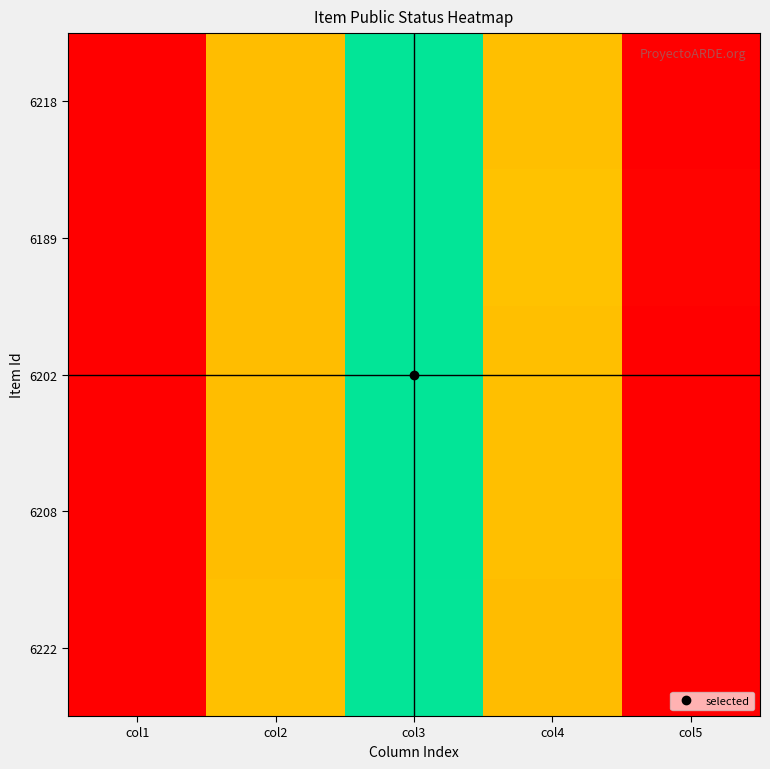

At how many categories does at least one series exceed 50?

2